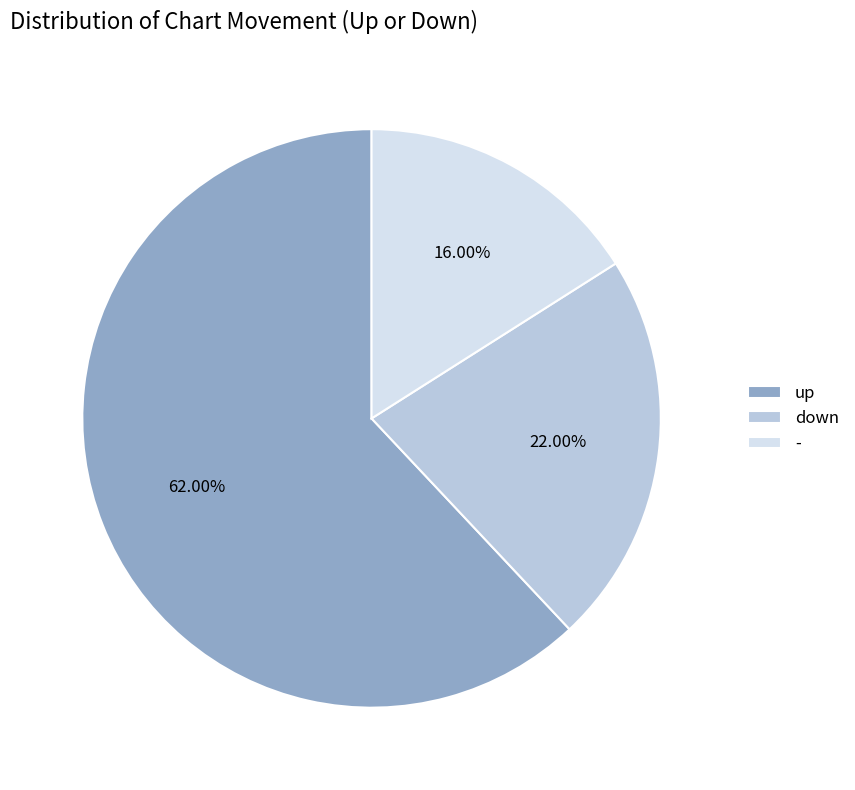

Rank the categories by value from lowest to highest.

-, down, up